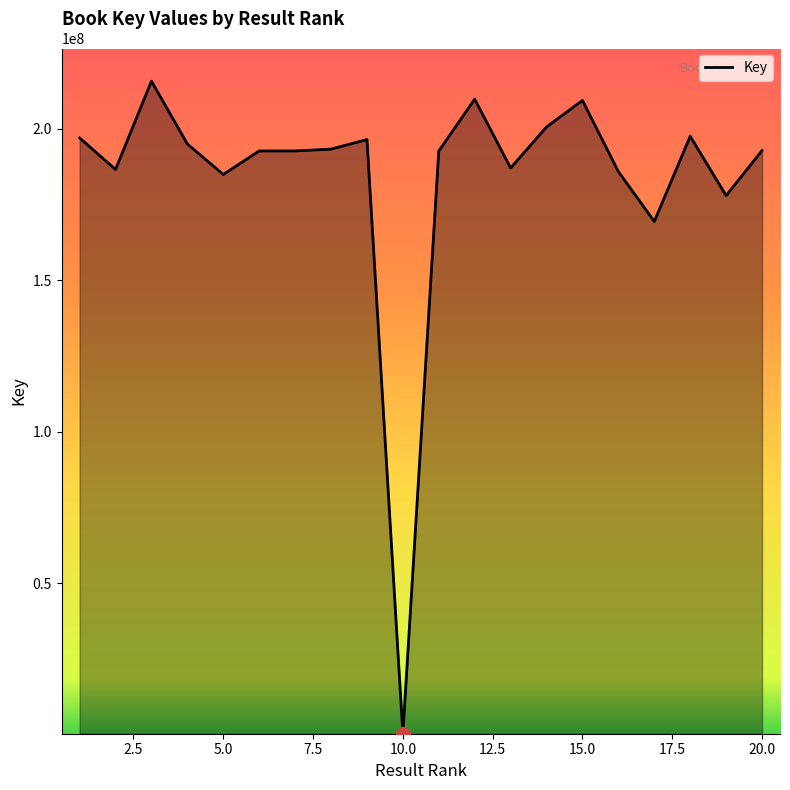

How many lines are shown in the chart?

1